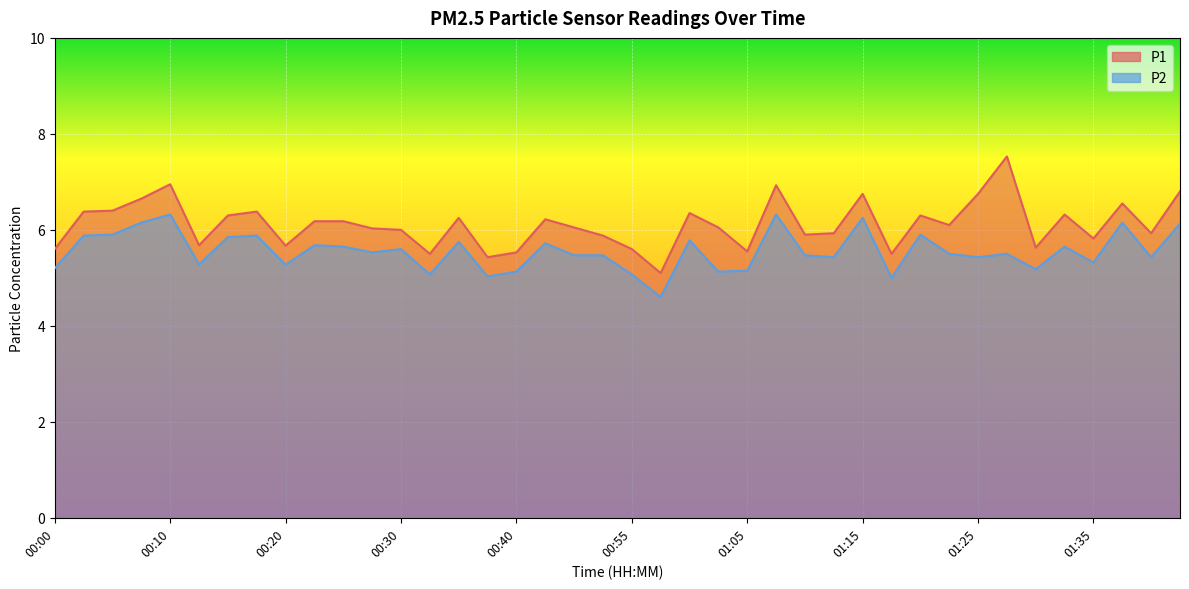

At 01:13, list the series in order from largest to smallest.

P1, P2